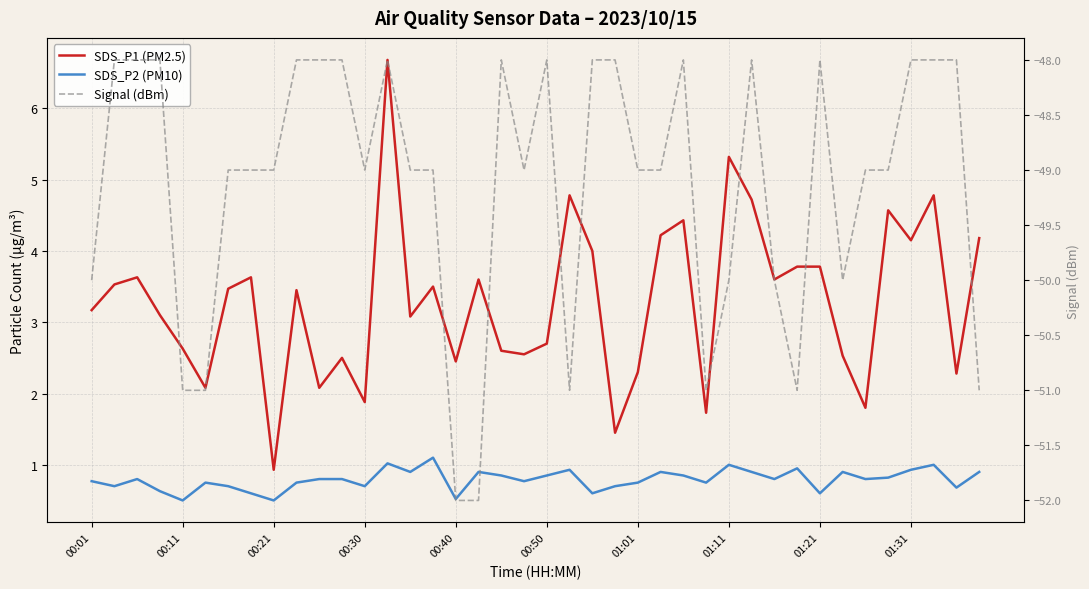

Where is the first local maximum for Signal (dBm)?

13